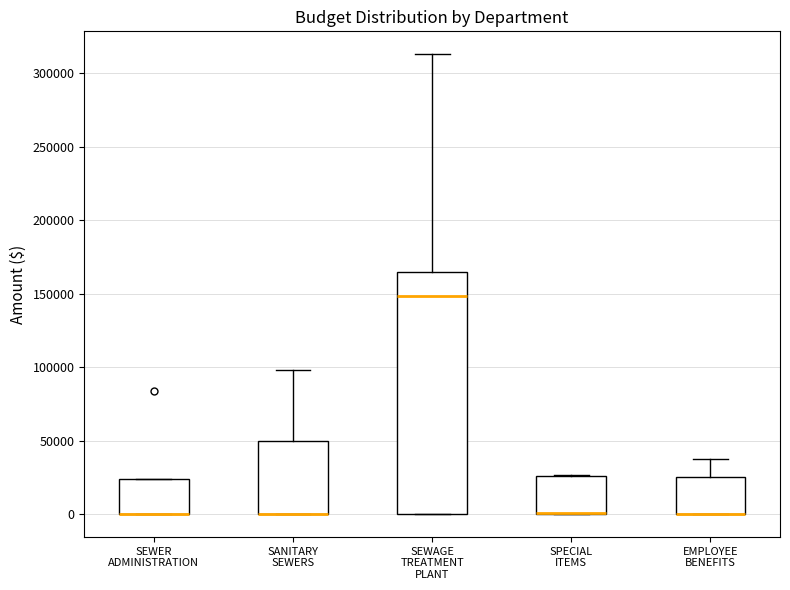

Reading left to right, read every box against the y-axis: the position of its median line, the range the box covers, and the ends of its whiskers. The values are not printed on the chart, so give them approximately, as read against the axis.

SEWER ADMINISTRATION: median 0 (drawn on the box's lower edge), box 0 to 25000, whiskers 0 to 25000
SANITARY SEWERS: median 0 (drawn on the box's lower edge), box 0 to 50000, whiskers 0 to 100000
SEWAGE TREATMENT PLANT: median 150000, box 0 to 165000, whiskers 0 to 315000
SPECIAL ITEMS: median 0 (drawn on the box's lower edge), box 0 to 25000, whiskers 0 to 25000
EMPLOYEE BENEFITS: median 0 (drawn on the box's lower edge), box 0 to 25000, whiskers 0 to 35000